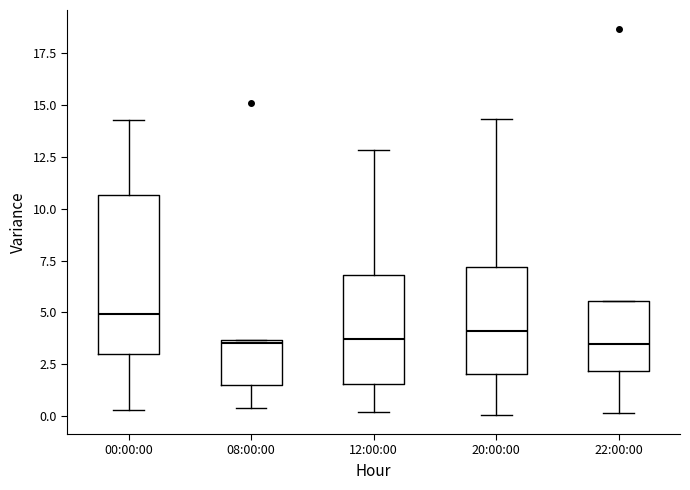

Where does the lower whisker of the box for 08:00:00 end on the y-axis? The values are not printed on the chart, so give them approximately, as read against the axis.

0.5